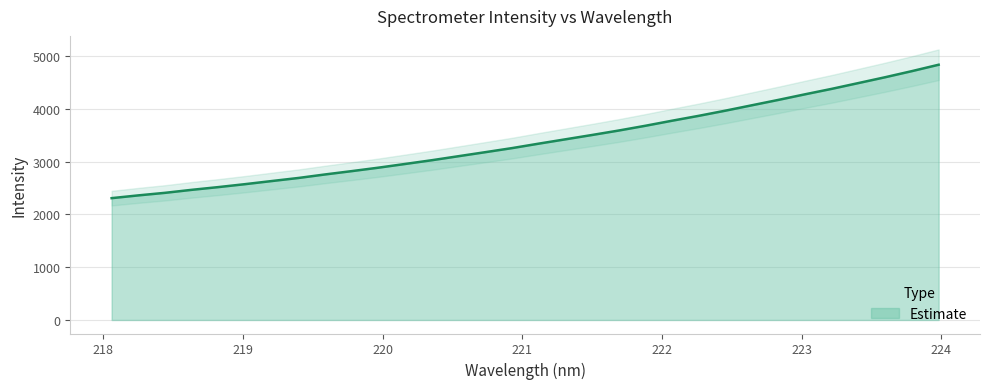

List the labels in order of value, largest first.

223.9802, 223.7895, 223.5987, 223.408, 223.2172, 223.0264, 222.8355, 222.6447, 222.4538, 222.263, 222.0721, 221.8812, 221.6902, 221.4993, 221.3083, 221.1174, 220.9264, 220.7354, 220.5444, 220.3533, 220.1623, 219.9712, 219.7801, 219.589, 219.3979, 219.2067, 219.0156, 218.8244, 218.6332, 218.442, 218.2508, 218.0596